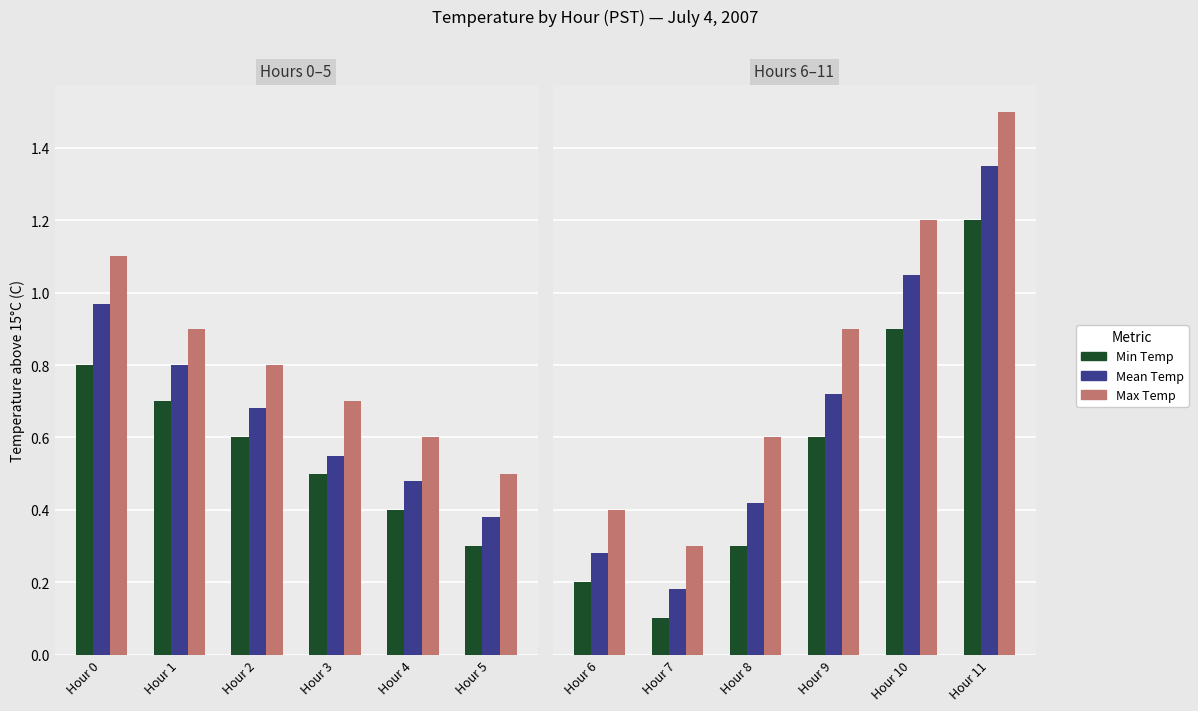

What is the difference between the maximum and minimum values in the Mean Temp series?

1.2